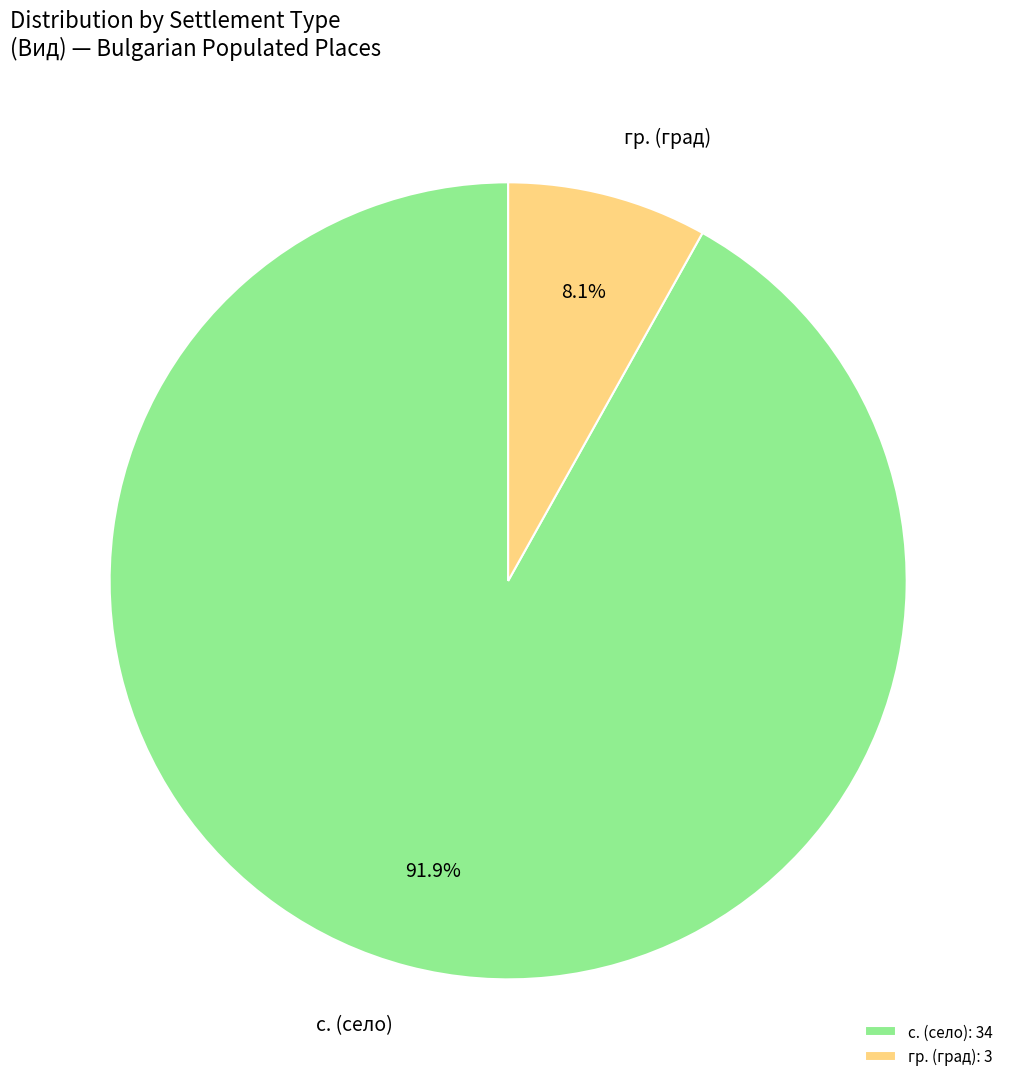

Between гр. (град): 3 and с. (село): 34, which is larger?

с. (село): 34